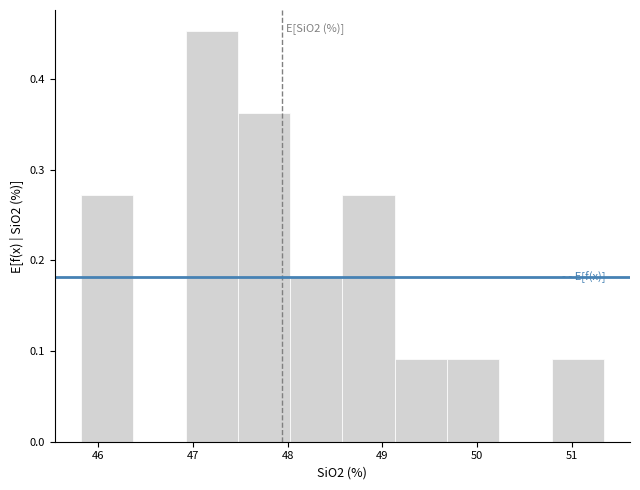

Which range on the x-axis has the tallest bar?

46.9 to 47.5